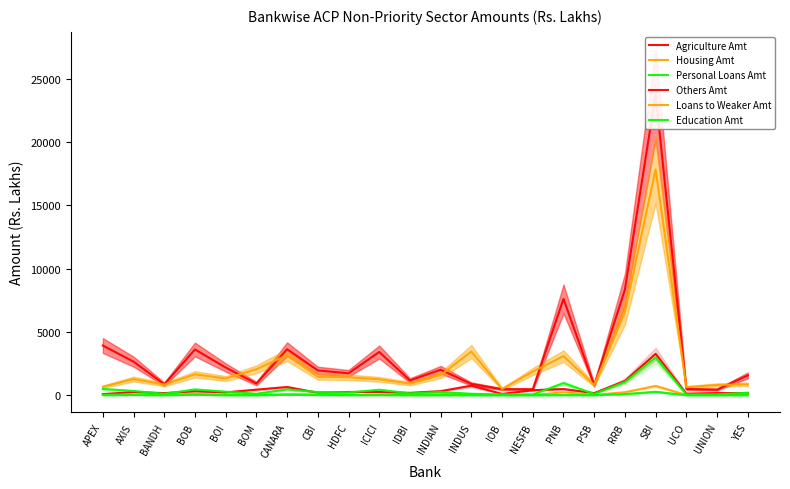

What is the lowest value of the Housing Amt series?

13.7